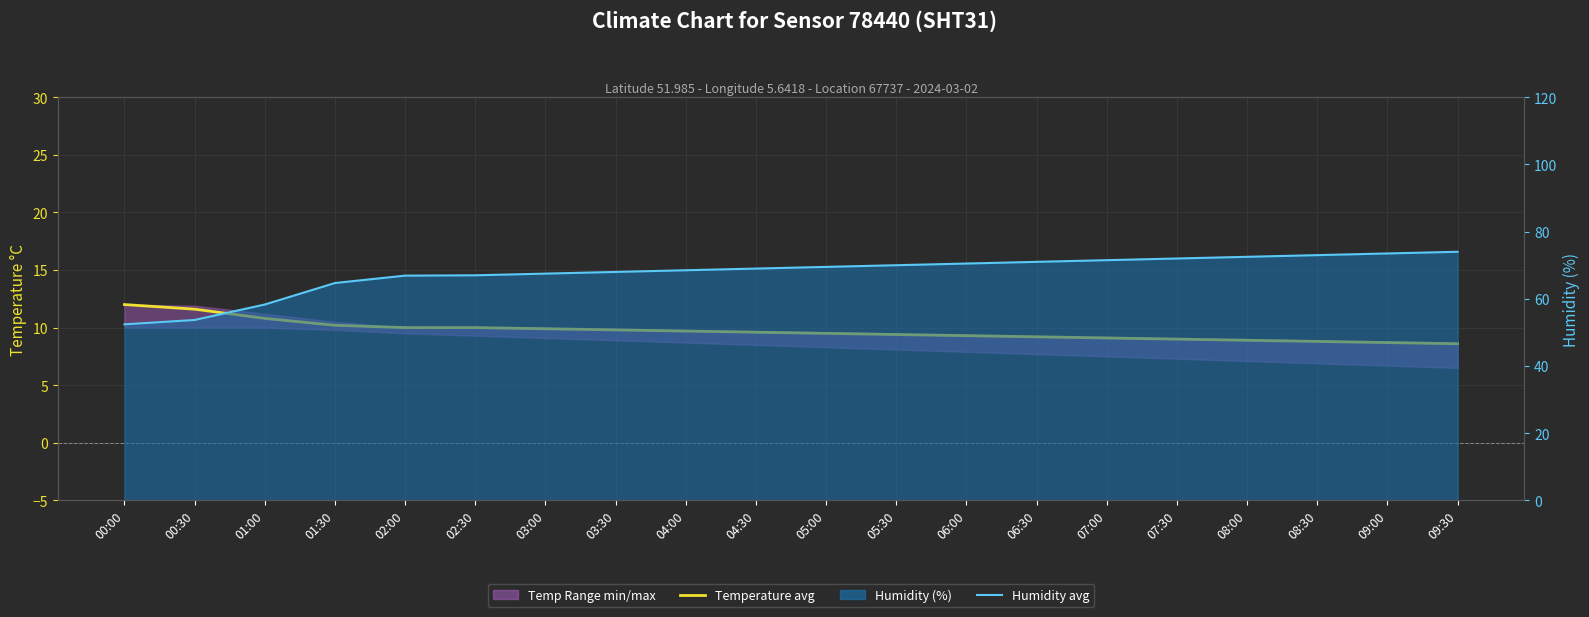

At which label is Temperature avg closest to 10?

02:00